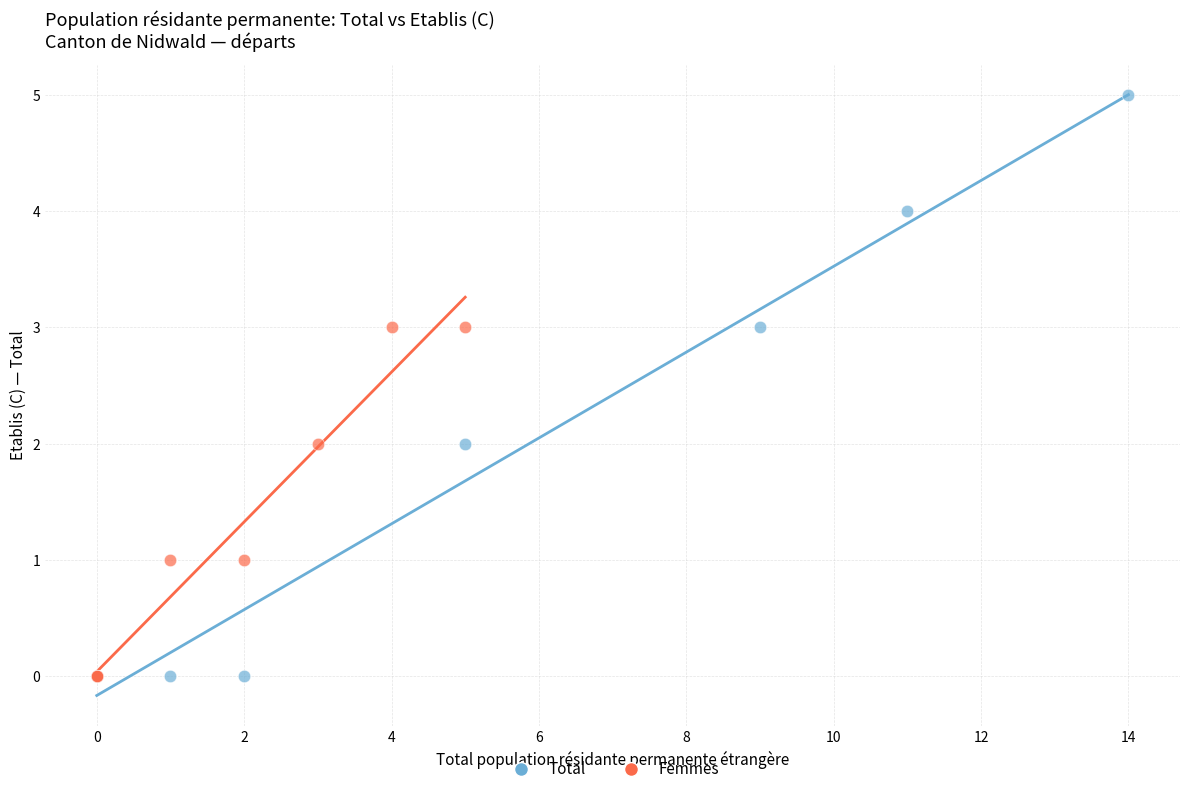

Which series contains the highest Y value?

Total